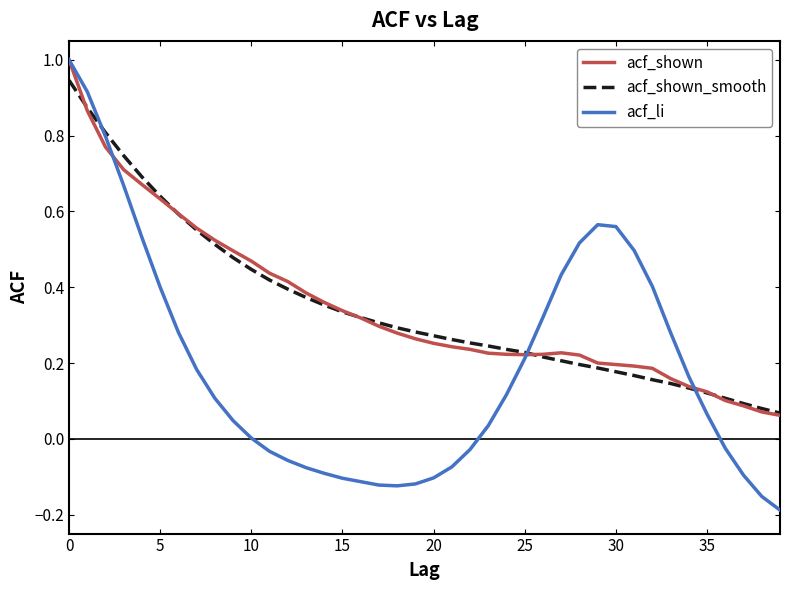

What are all the series names shown in the legend?

acf_shown, acf_shown_smooth, acf_li